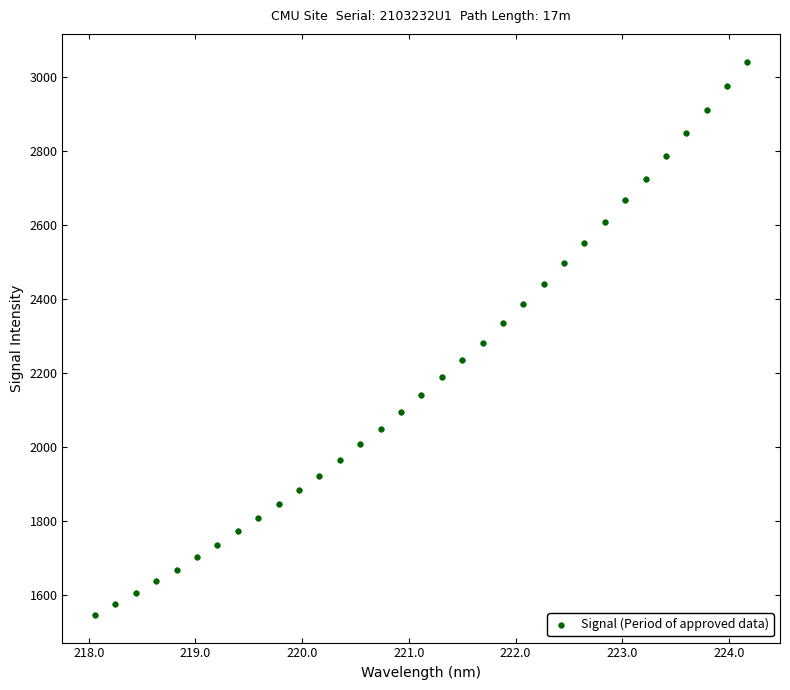

What is the range of X values (max minus min)?

6.1